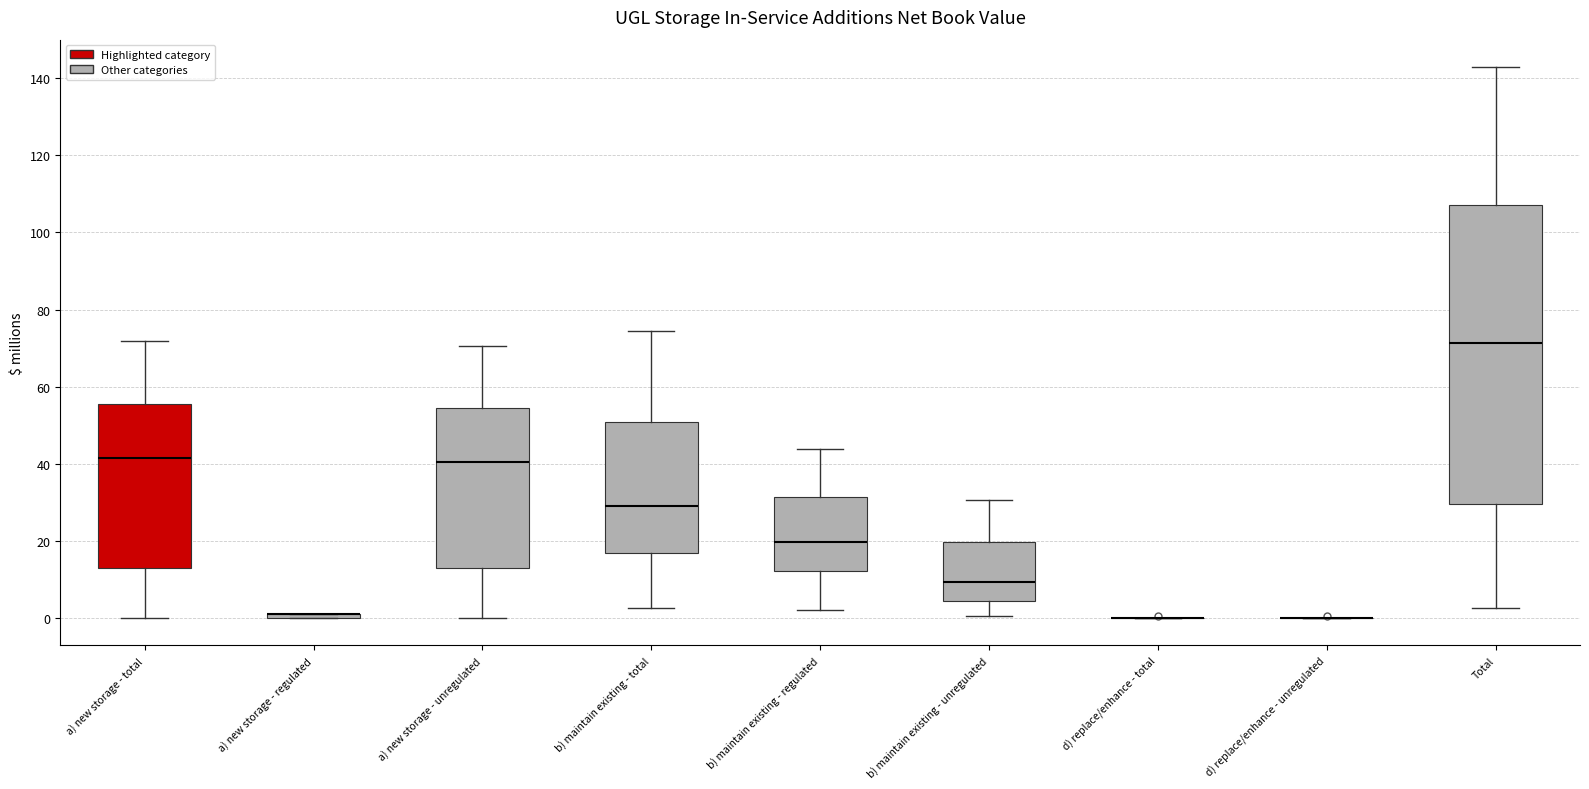

Comparing the boxes themselves (not the whiskers), which one is the tallest?

Total